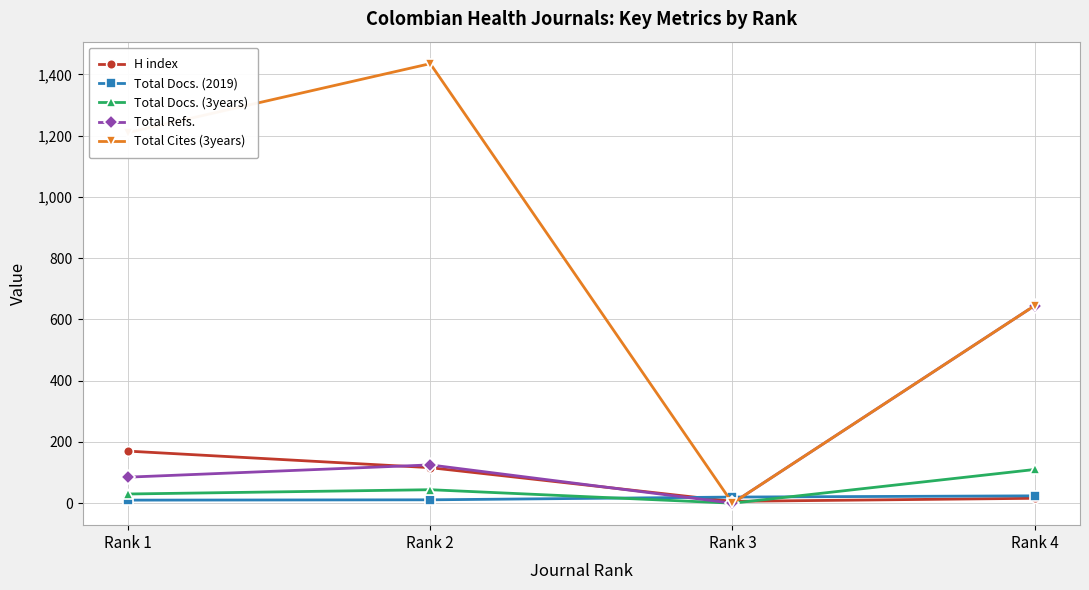

Does the chart display data point markers on the line(s)?

Yes